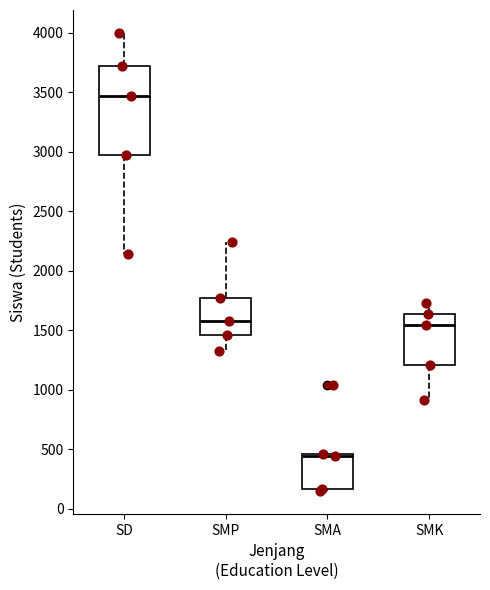

Reading left to right, read every box against the y-axis: the position of its median line, the range the box covers, and the ends of its whiskers. The values are not printed on the chart, so give them approximately, as read against the axis.

SD: median 3450, box 3000 to 3750, whiskers 2150 to 4000
SMP: median 1600, box 1450 to 1750, whiskers 1350 to 2250
SMA: median 450 (just below the box's upper edge), box 150 to 450, whiskers 150 (just below the box's lower edge) to 450
SMK: median 1550, box 1200 to 1650, whiskers 900 to 1750